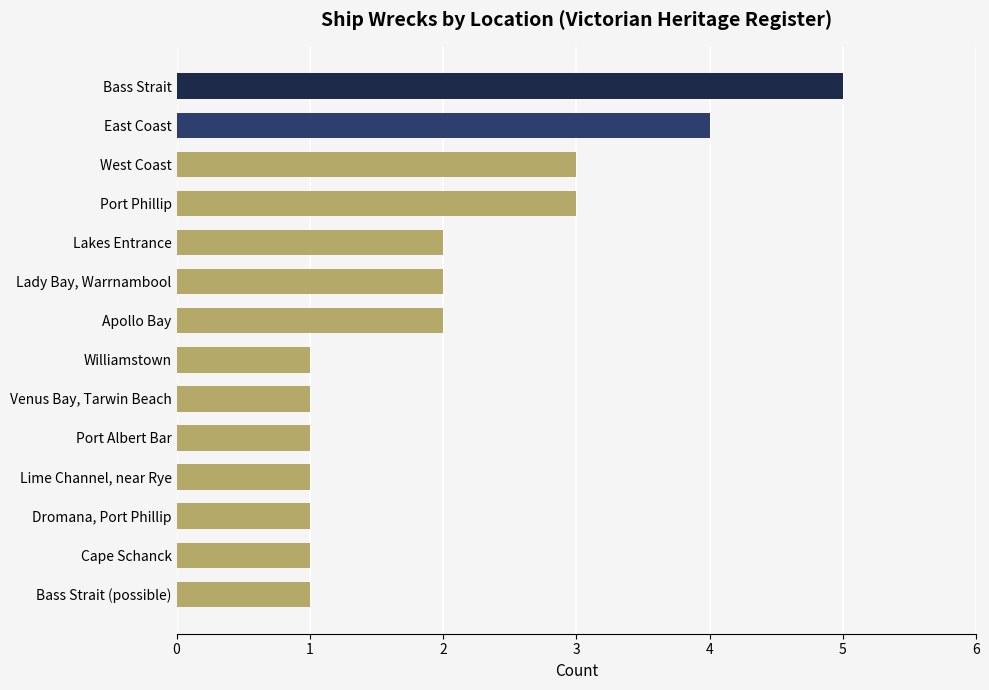

What is the difference between the maximum and second lowest values?

4